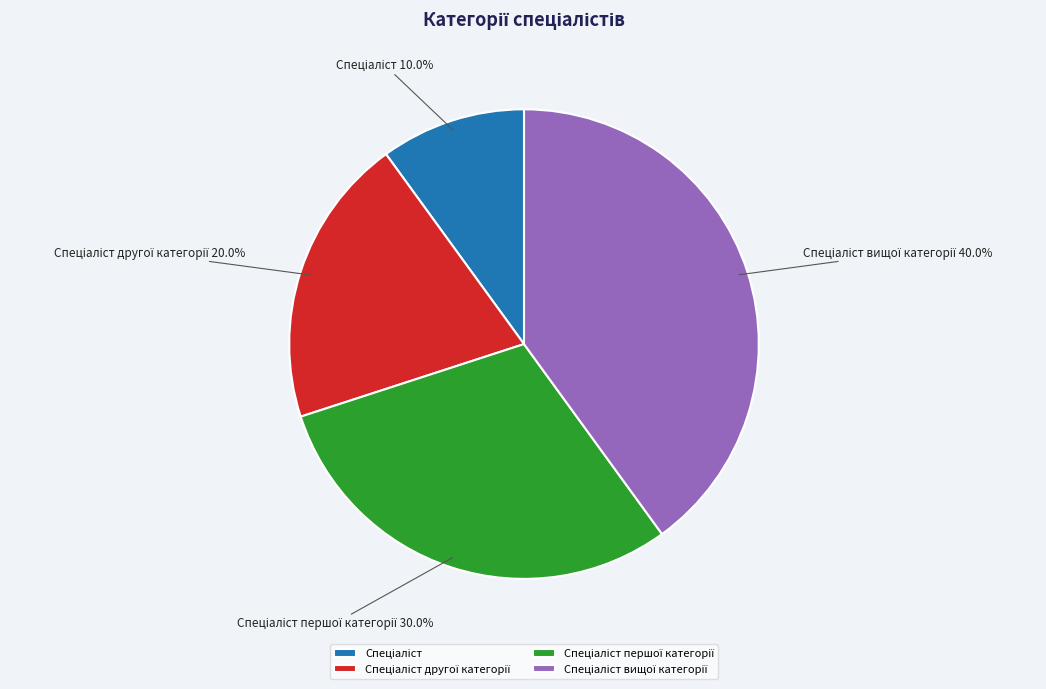

How many slices are in this pie chart?

4